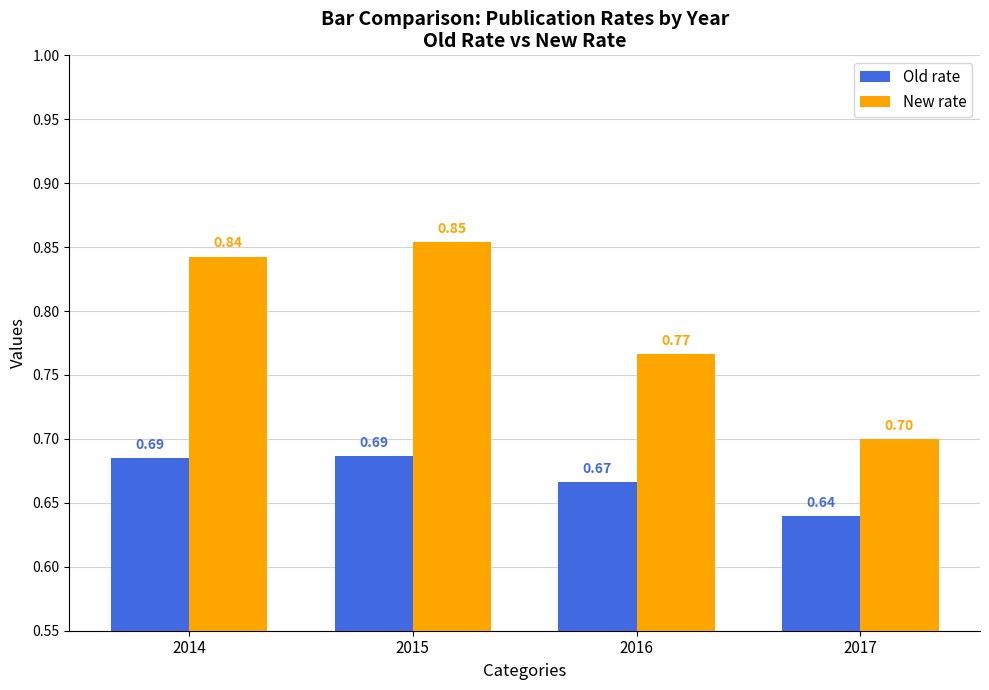

Which series changed the most between 2015 and 2016?

New rate